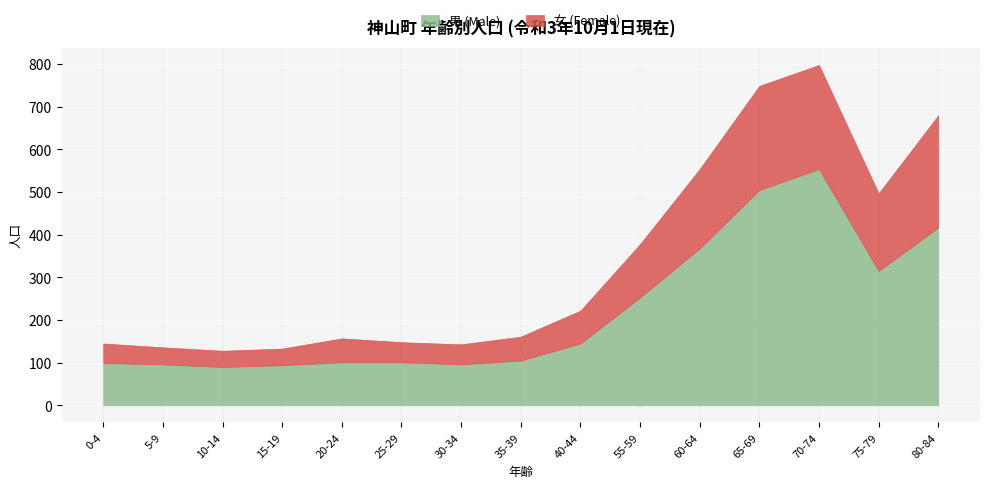

At which category does 男 (Male) reach its first local peak?

70-74